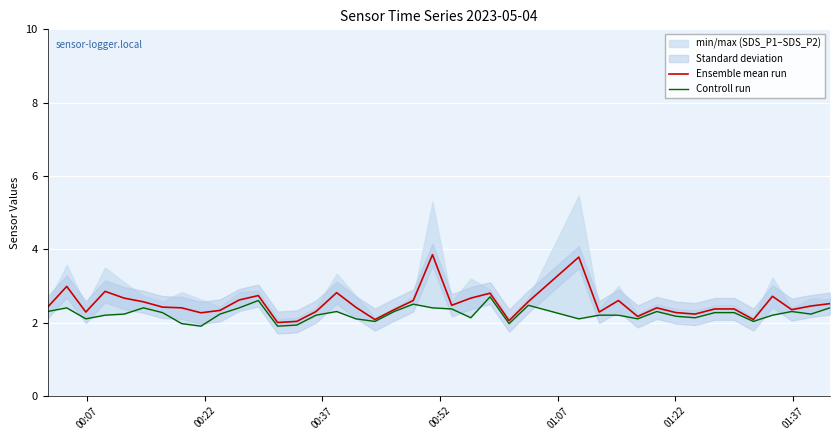

What is the minimum value for Ensemble mean run?

2.0